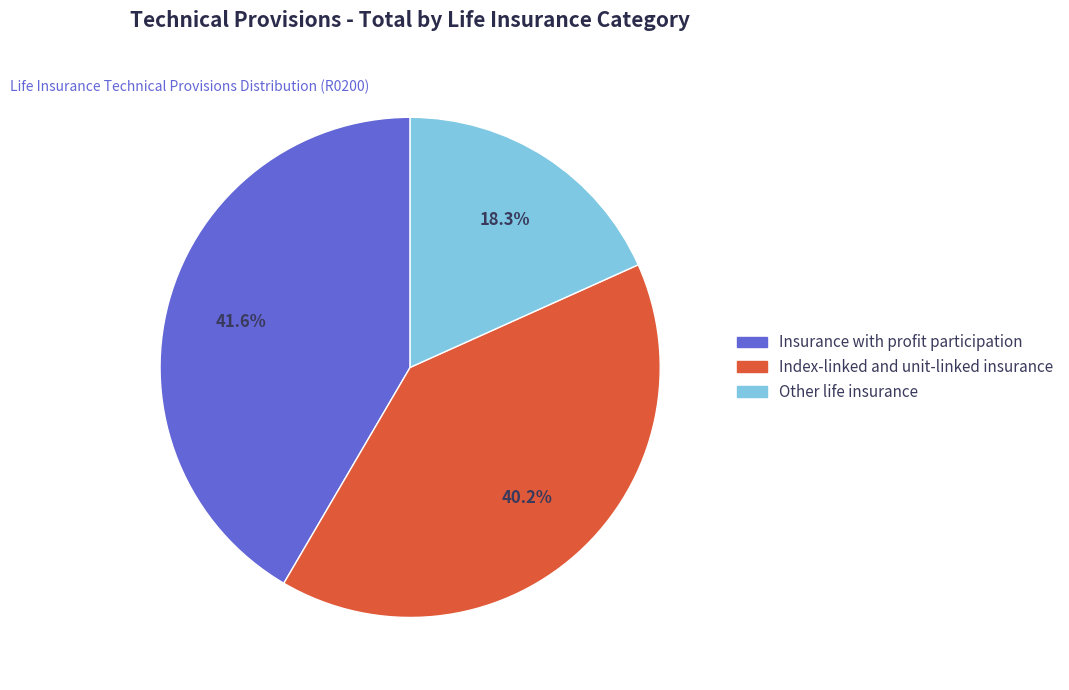

The Other life insurance slice represents 25% of the pie. True or false?

False